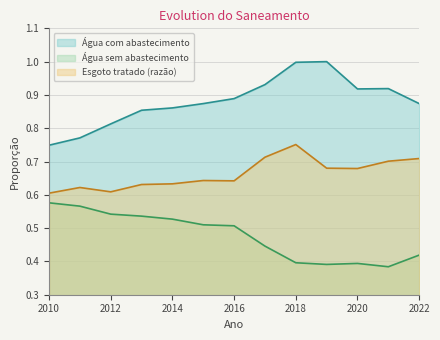

True or false: Água sem abastecimento and Água com abastecimento cross at least once.

False